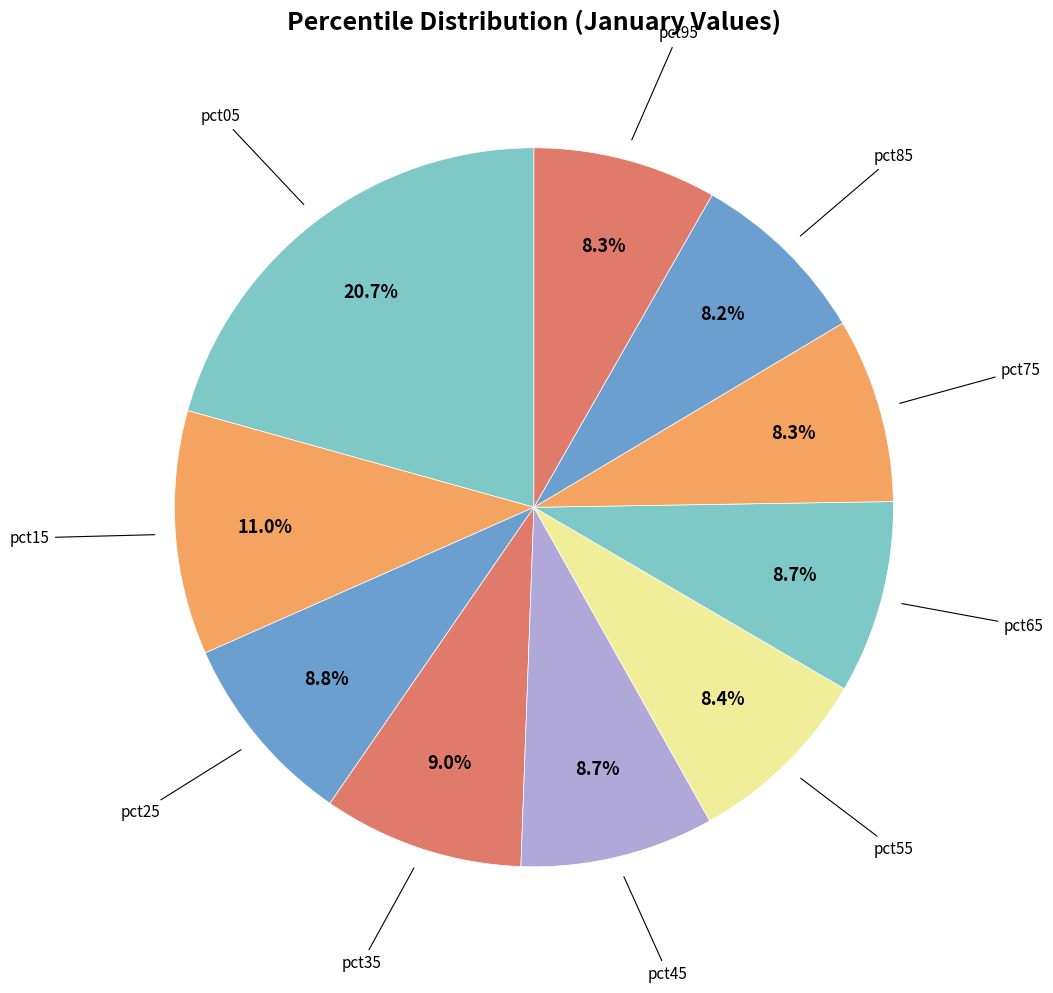

What is the smallest slice in the pie chart?

pct85